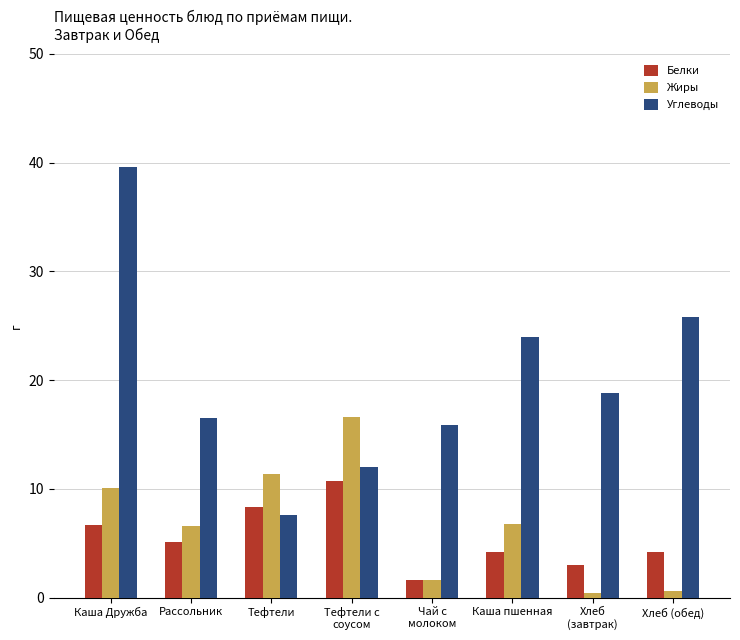

What is the total value across all series at Тефтели?

27.3